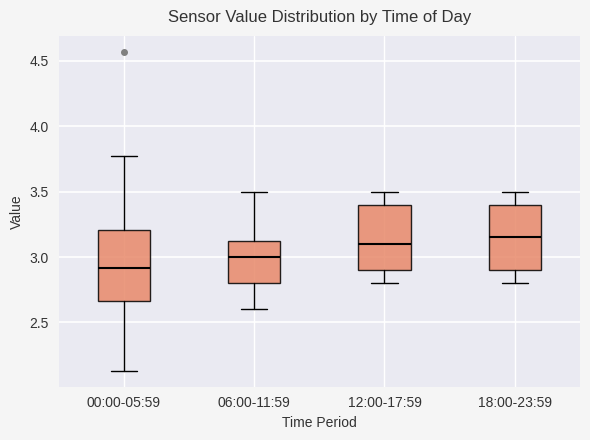

Reading left to right, transcribe this box plot: for each box, give where its median line is, the range the box spans, and where its two whiskers end, as read against the y-axis. The values are not printed on the chart, so give them approximately, as read against the axis.

00:00-05:59: median 2.90, box 2.65 to 3.20, whiskers 2.15 to 3.75
06:00-11:59: median 3.00, box 2.80 to 3.15, whiskers 2.60 to 3.50
12:00-17:59: median 3.10, box 2.90 to 3.40, whiskers 2.80 to 3.50
18:00-23:59: median 3.15, box 2.90 to 3.40, whiskers 2.80 to 3.50